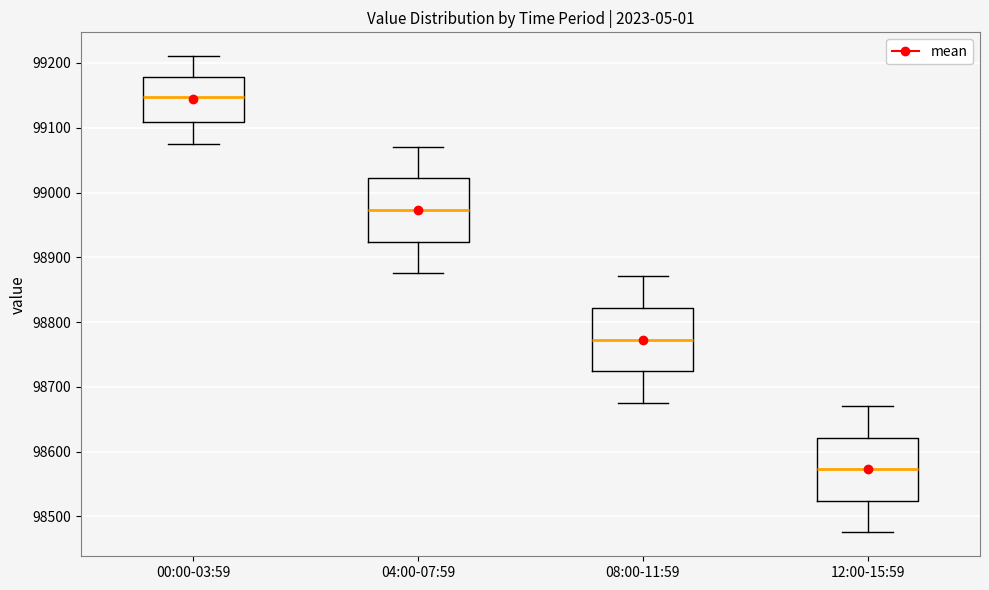

Reading left to right, transcribe this box plot: for each box, give where its median line is, the range the box spans, and where its two whiskers end, as read against the y-axis. The values are not printed on the chart, so give them approximately, as read against the axis.

00:00-03:59: median 99150, box 99110 to 99180, whiskers 99070 to 99210
04:00-07:59: median 98970, box 98920 to 99020, whiskers 98880 to 99070
08:00-11:59: median 98770, box 98720 to 98820, whiskers 98680 to 98870
12:00-15:59: median 98570, box 98520 to 98620, whiskers 98480 to 98670